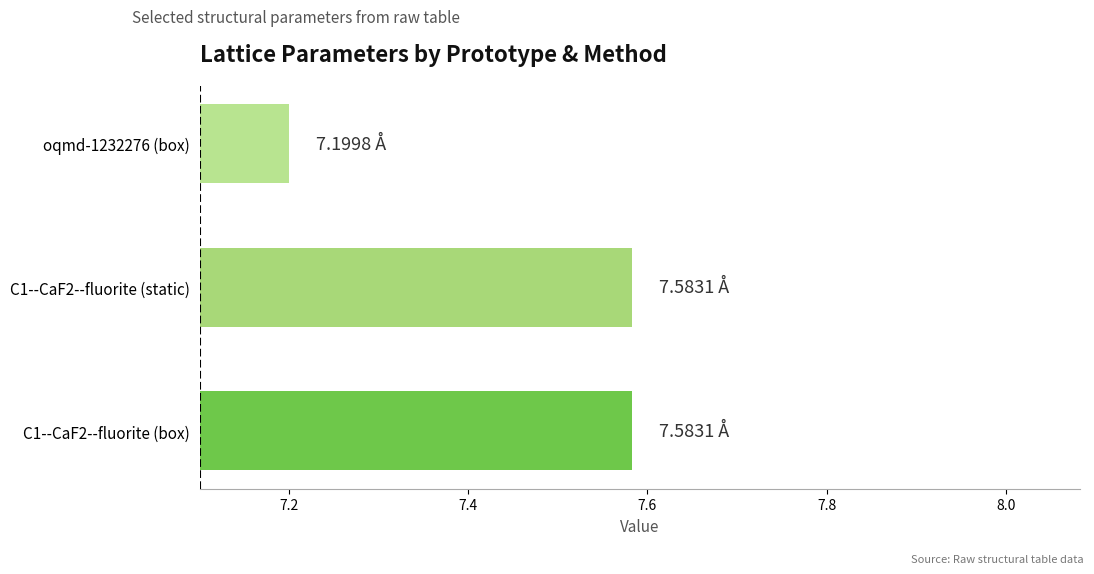

What is the difference between the maximum and minimum values?

0.4